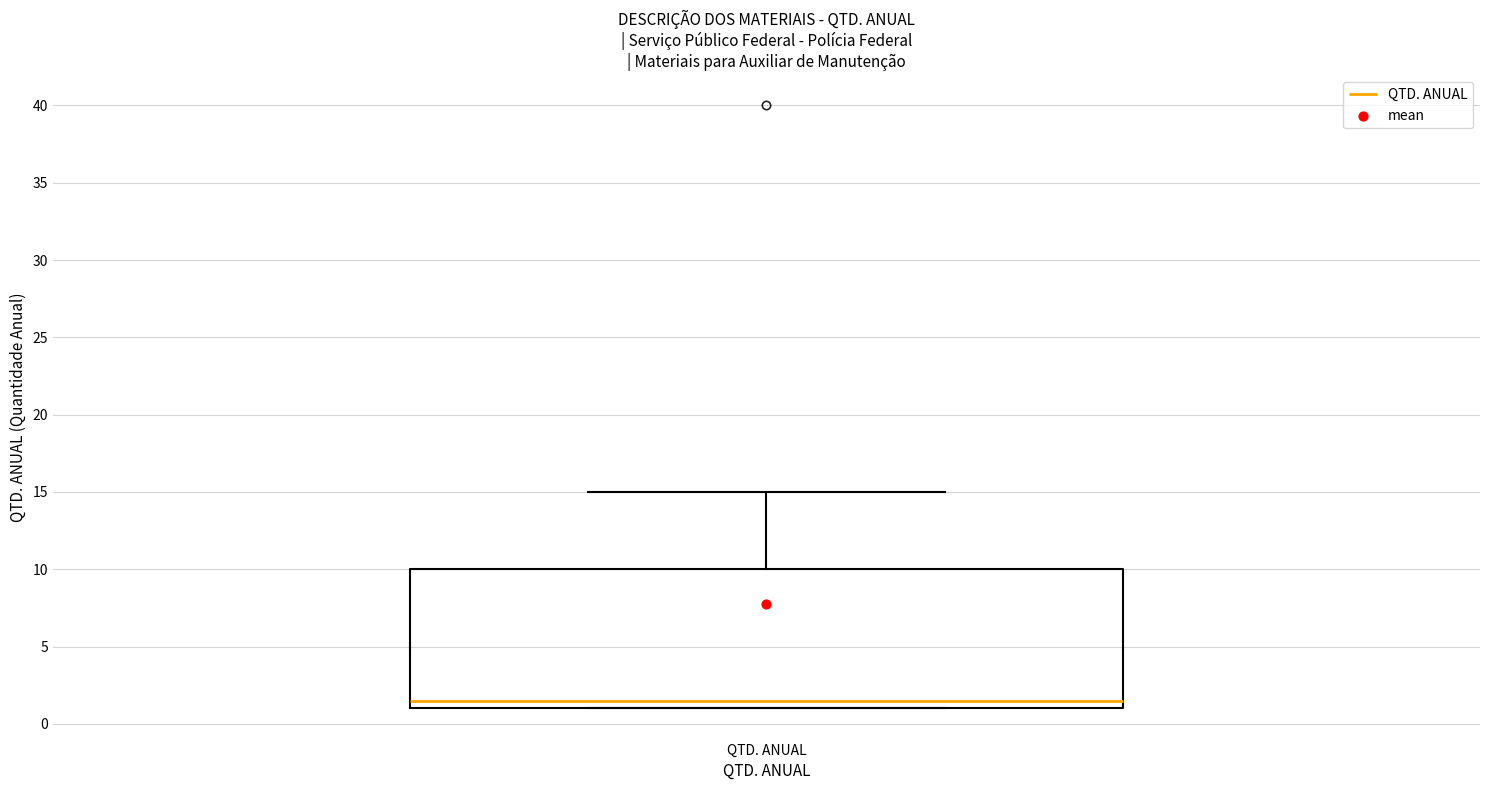

Transcribe this box plot: give where the median line is, the range the box spans, and where the two whiskers end, as read against the y-axis. The values are not printed on the chart, so give them approximately, as read against the axis.

median 1.5, box 1.0 to 10.0, whiskers 1.0 to 15.0